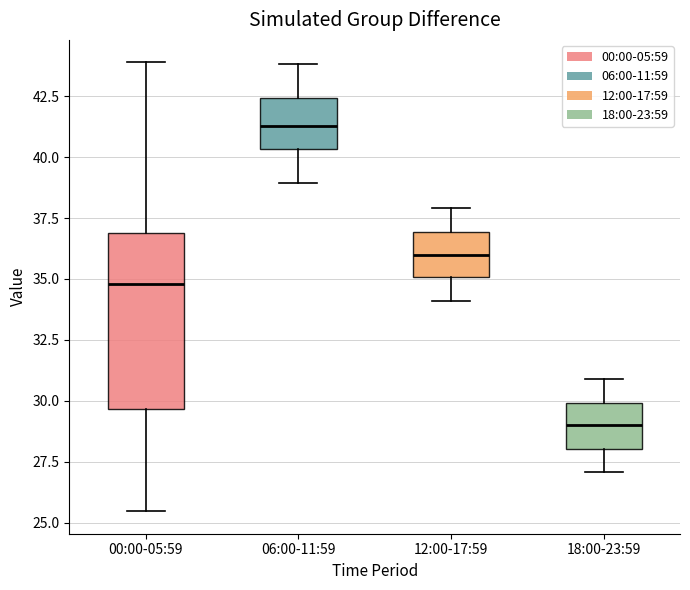

Reading left to right, transcribe this box plot: for each box, give where its median line is, the range the box spans, and where its two whiskers end, as read against the y-axis. The values are not printed on the chart, so give them approximately, as read against the axis.

00:00-05:59: median 35.0, box 29.5 to 37.0, whiskers 25.5 to 44.0
06:00-11:59: median 41.5, box 40.5 to 42.5, whiskers 39.0 to 44.0
12:00-17:59: median 36.0, box 35.0 to 37.0, whiskers 34.0 to 38.0
18:00-23:59: median 29.0, box 28.0 to 30.0, whiskers 27.0 to 31.0